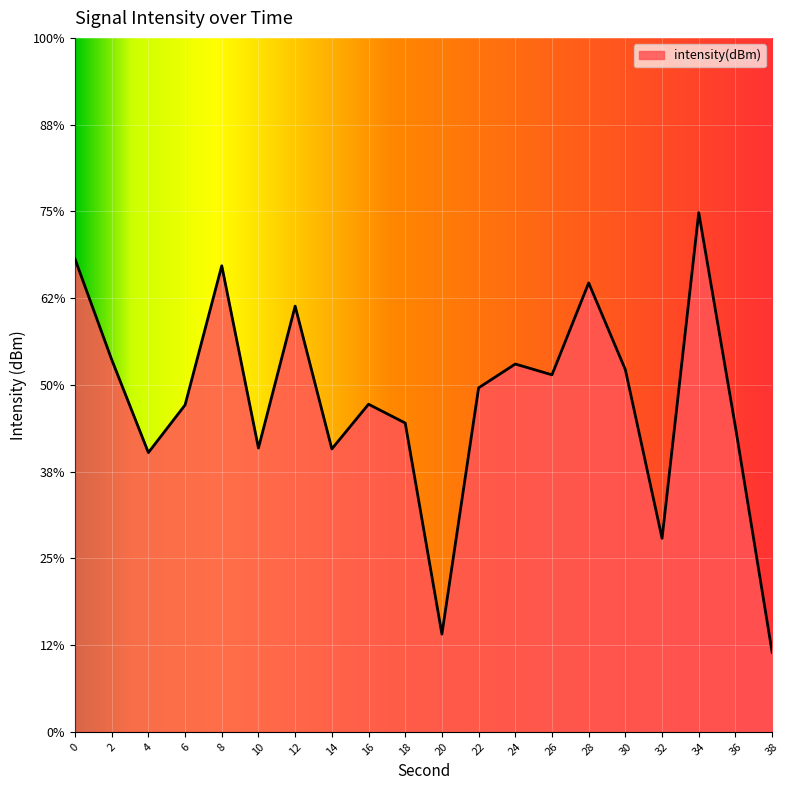

How many interior local peaks (higher than both neighbors) does the data have?

6